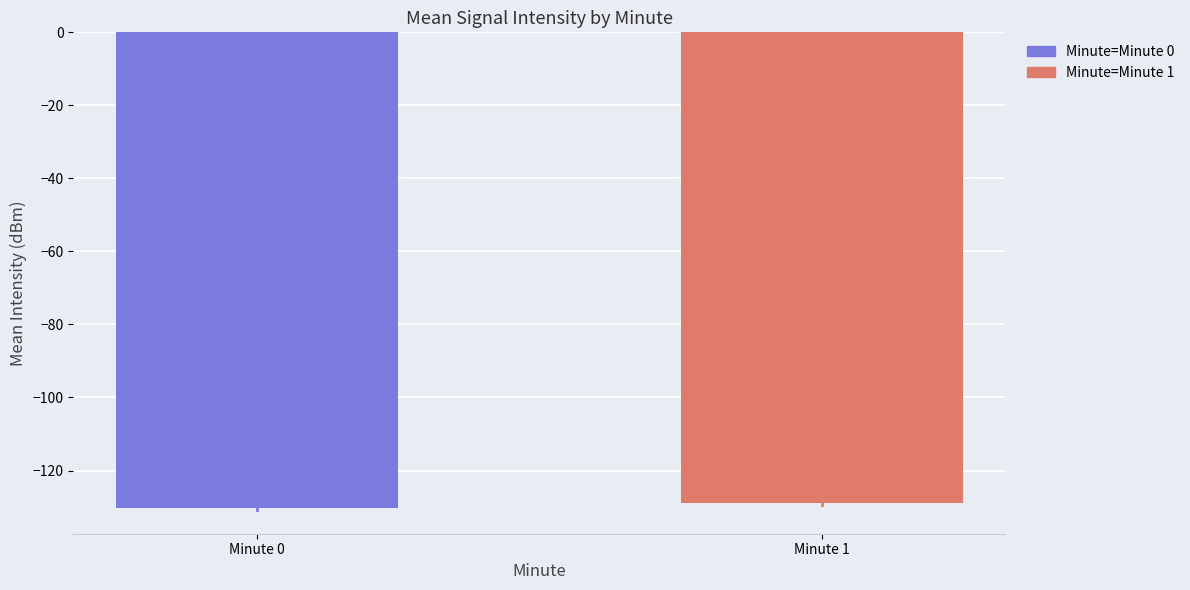

How many distinct data groups are displayed?

1